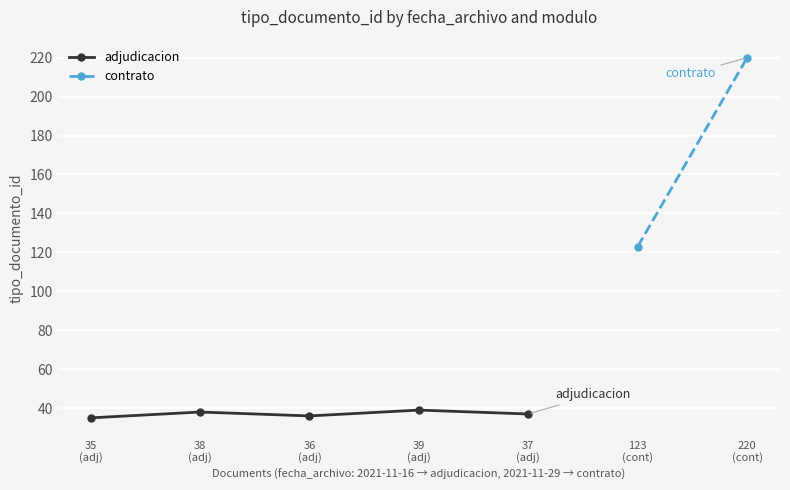

The value at 39
(adj) is 39. True or false?

True